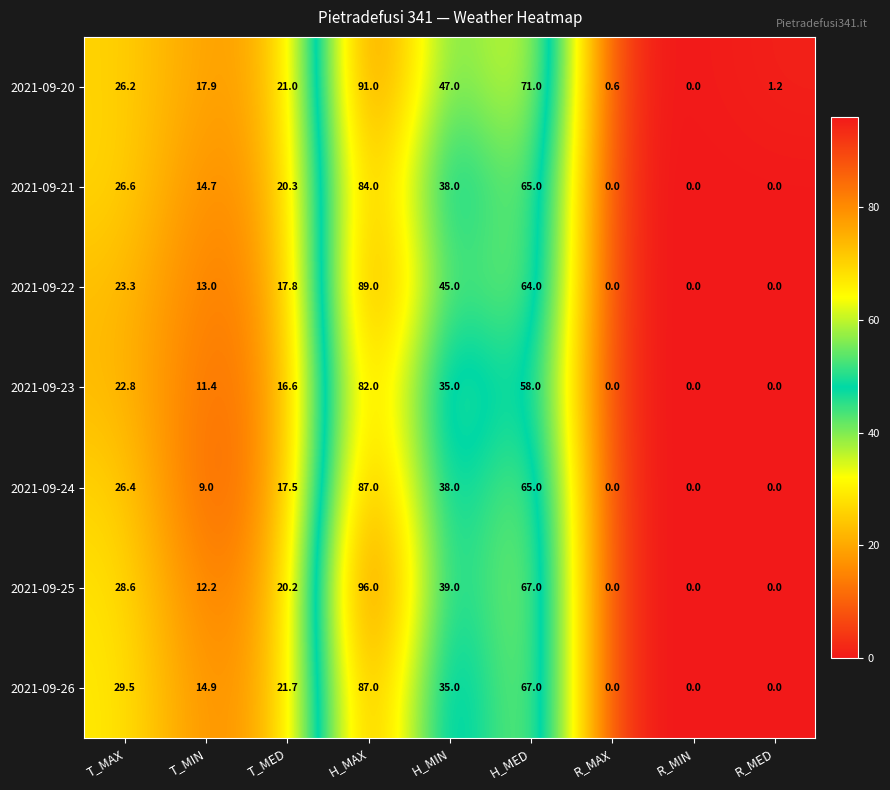

What is the sum of the 2021-09-23 values at H_MAX and R_MAX?

82.0